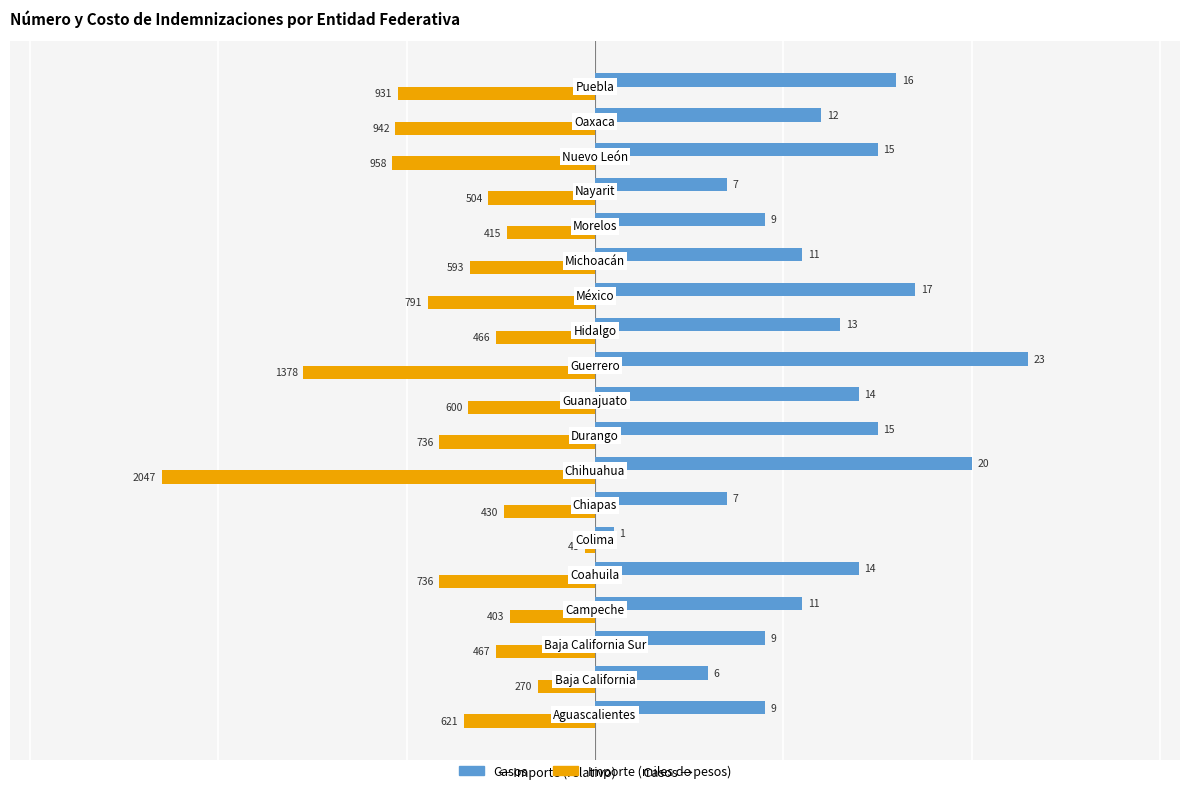

What is the greatest value displayed?

23.0